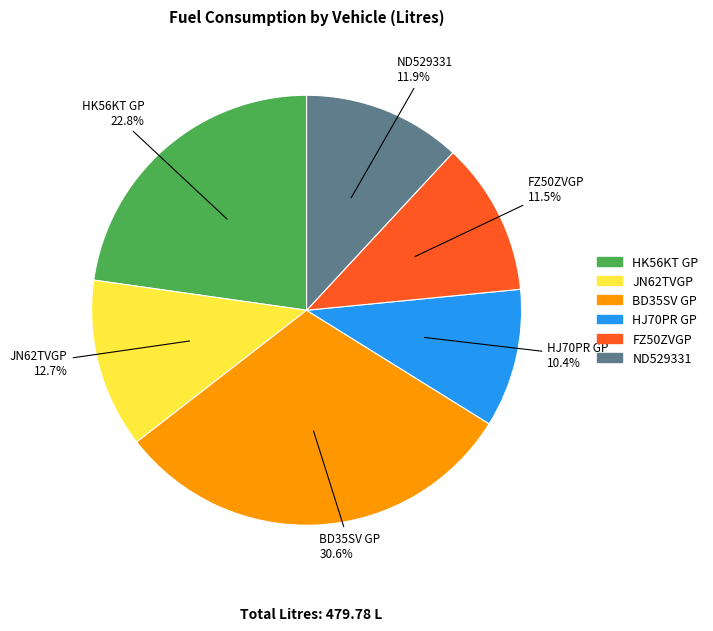

Is there any slice that represents more than half of the pie?

No